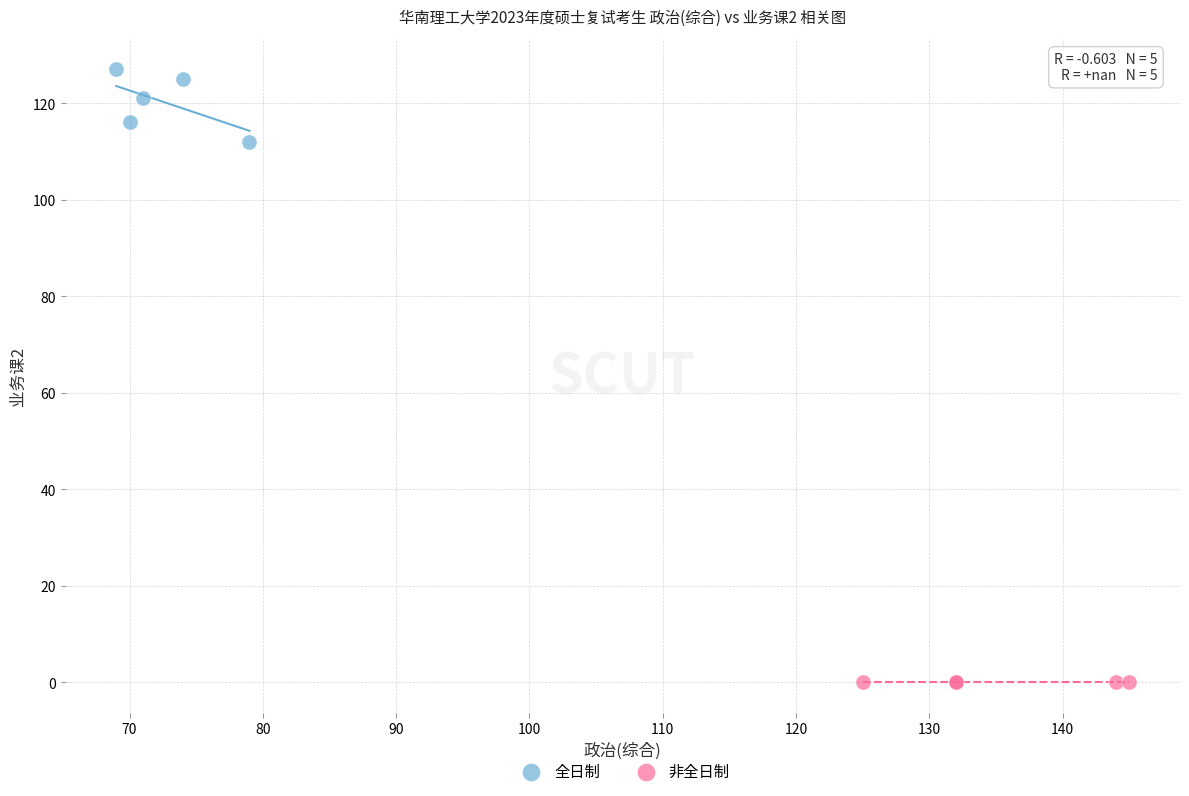

Which series contains the lowest Y value?

非全日制